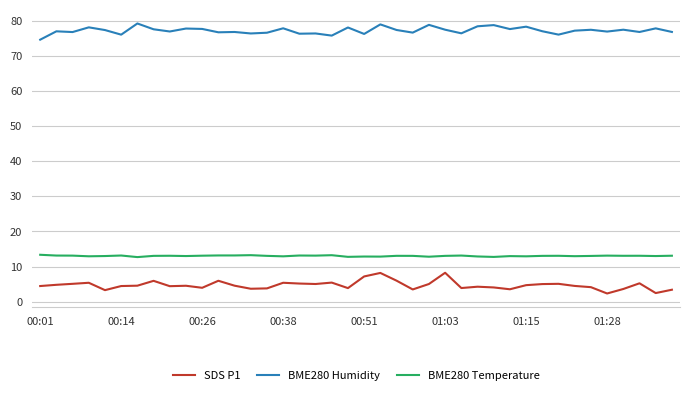

True or false: SDS P1 and BME280 Temperature cross at least once.

False